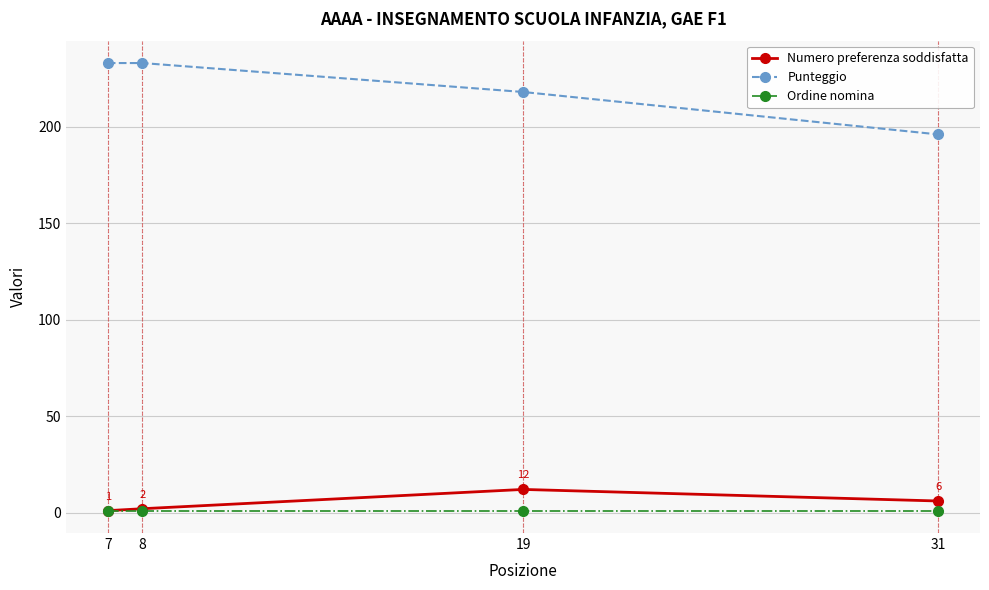

How many values in the Punteggio series are below 233?

2